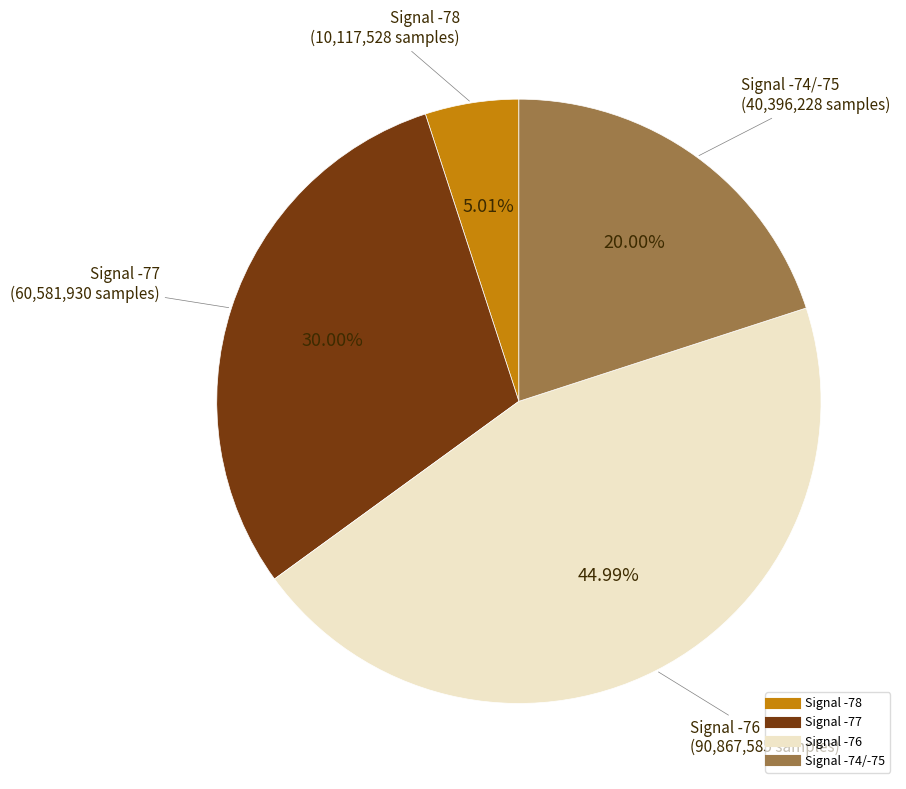

Is there any slice that represents more than half of the pie?

No